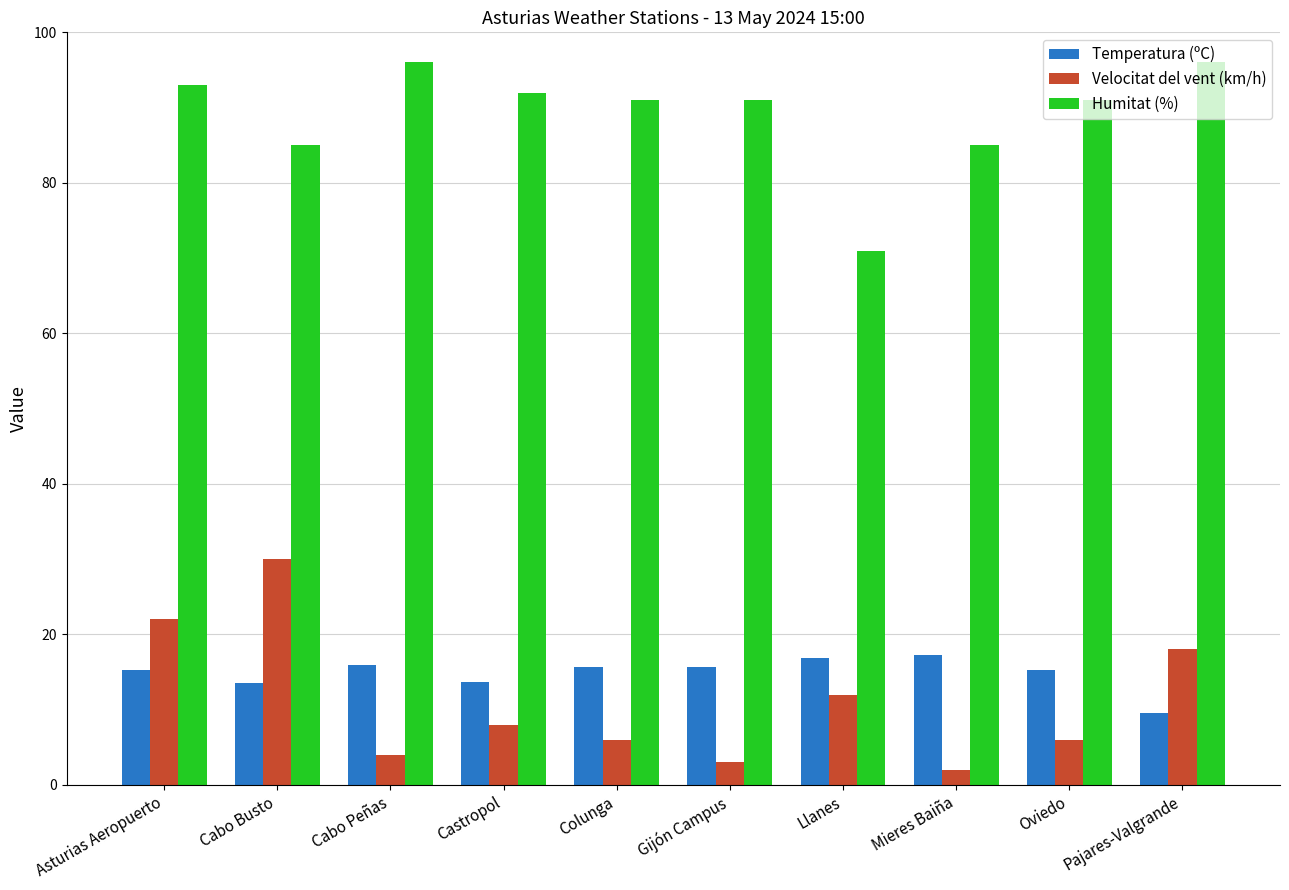

Which series has the largest total across all categories?

Humitat (%)